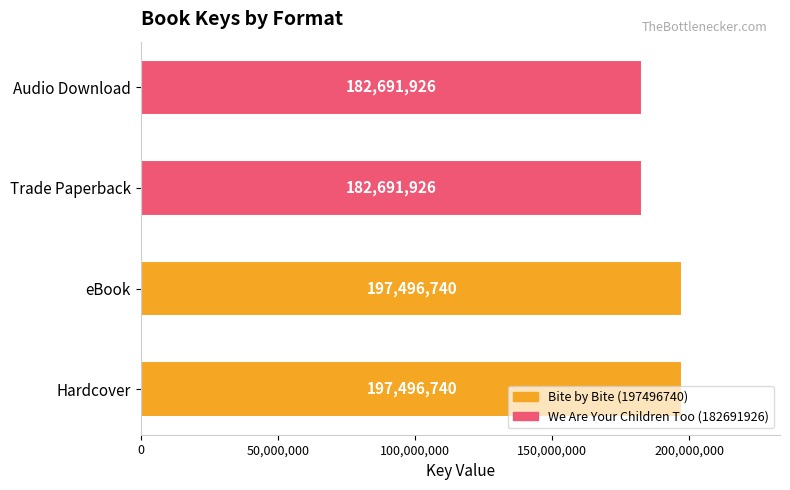

Count the values in the range 182691926 to 197496740.

4